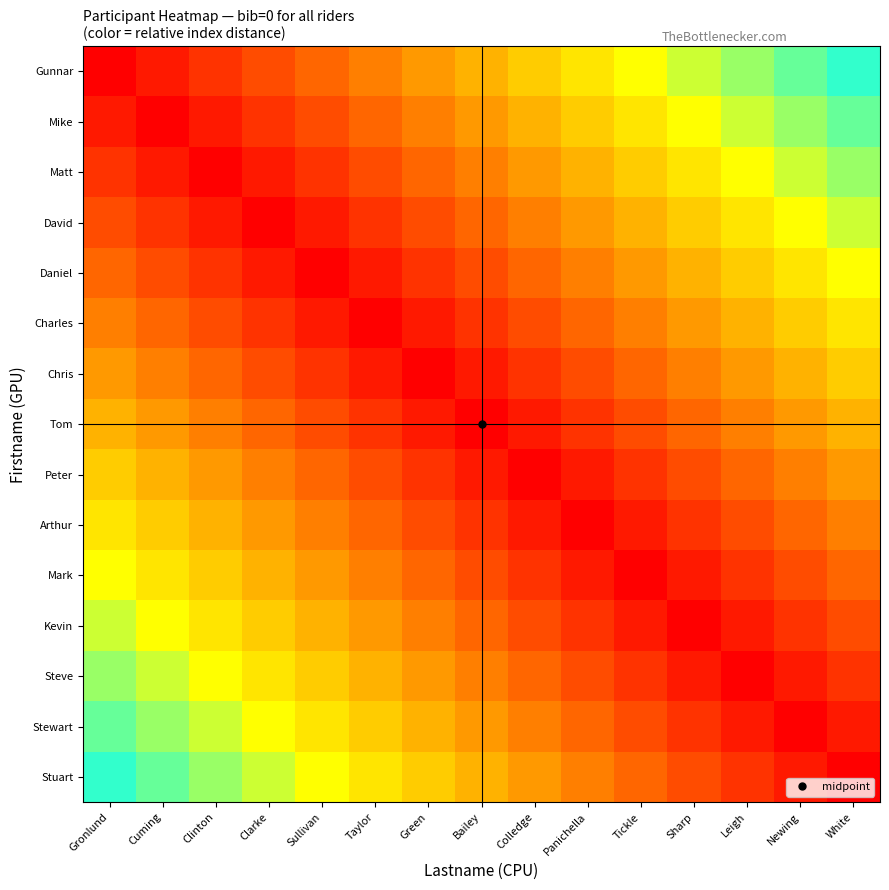

Reading left to right, extract all data points from this chart.

Gunnar: Gronlund=0.0	Cuming=0.1	Clinton=0.1	Clarke=0.2	Sullivan=0.3	Taylor=0.3	Green=0.4	Bailey=0.5	Colledge=0.5	Panichella=0.6	Tickle=0.7	Sharp=0.7	Leigh=0.8	Newing=0.9	White=0.9
Mike: Gronlund=0.1	Cuming=0.0	Clinton=0.1	Clarke=0.1	Sullivan=0.2	Taylor=0.3	Green=0.3	Bailey=0.4	Colledge=0.5	Panichella=0.5	Tickle=0.6	Sharp=0.7	Leigh=0.7	Newing=0.8	White=0.9
Matt: Gronlund=0.1	Cuming=0.1	Clinton=0.0	Clarke=0.1	Sullivan=0.1	Taylor=0.2	Green=0.3	Bailey=0.3	Colledge=0.4	Panichella=0.5	Tickle=0.5	Sharp=0.6	Leigh=0.7	Newing=0.7	White=0.8
David: Gronlund=0.2	Cuming=0.1	Clinton=0.1	Clarke=0.0	Sullivan=0.1	Taylor=0.1	Green=0.2	Bailey=0.3	Colledge=0.3	Panichella=0.4	Tickle=0.5	Sharp=0.5	Leigh=0.6	Newing=0.7	White=0.7
Daniel: Gronlund=0.3	Cuming=0.2	Clinton=0.1	Clarke=0.1	Sullivan=0.0	Taylor=0.1	Green=0.1	Bailey=0.2	Colledge=0.3	Panichella=0.3	Tickle=0.4	Sharp=0.5	Leigh=0.5	Newing=0.6	White=0.7
Charles: Gronlund=0.3	Cuming=0.3	Clinton=0.2	Clarke=0.1	Sullivan=0.1	Taylor=0.0	Green=0.1	Bailey=0.1	Colledge=0.2	Panichella=0.3	Tickle=0.3	Sharp=0.4	Leigh=0.5	Newing=0.5	White=0.6
Chris: Gronlund=0.4	Cuming=0.3	Clinton=0.3	Clarke=0.2	Sullivan=0.1	Taylor=0.1	Green=0.0	Bailey=0.1	Colledge=0.1	Panichella=0.2	Tickle=0.3	Sharp=0.3	Leigh=0.4	Newing=0.5	White=0.5
Tom: Gronlund=0.5	Cuming=0.4	Clinton=0.3	Clarke=0.3	Sullivan=0.2	Taylor=0.1	Green=0.1	Bailey=0.0	Colledge=0.1	Panichella=0.1	Tickle=0.2	Sharp=0.3	Leigh=0.3	Newing=0.4	White=0.5
Peter: Gronlund=0.5	Cuming=0.5	Clinton=0.4	Clarke=0.3	Sullivan=0.3	Taylor=0.2	Green=0.1	Bailey=0.1	Colledge=0.0	Panichella=0.1	Tickle=0.1	Sharp=0.2	Leigh=0.3	Newing=0.3	White=0.4
Arthur: Gronlund=0.6	Cuming=0.5	Clinton=0.5	Clarke=0.4	Sullivan=0.3	Taylor=0.3	Green=0.2	Bailey=0.1	Colledge=0.1	Panichella=0.0	Tickle=0.1	Sharp=0.1	Leigh=0.2	Newing=0.3	White=0.3
Mark: Gronlund=0.7	Cuming=0.6	Clinton=0.5	Clarke=0.5	Sullivan=0.4	Taylor=0.3	Green=0.3	Bailey=0.2	Colledge=0.1	Panichella=0.1	Tickle=0.0	Sharp=0.1	Leigh=0.1	Newing=0.2	White=0.3
Kevin: Gronlund=0.7	Cuming=0.7	Clinton=0.6	Clarke=0.5	Sullivan=0.5	Taylor=0.4	Green=0.3	Bailey=0.3	Colledge=0.2	Panichella=0.1	Tickle=0.1	Sharp=0.0	Leigh=0.1	Newing=0.1	White=0.2
Steve: Gronlund=0.8	Cuming=0.7	Clinton=0.7	Clarke=0.6	Sullivan=0.5	Taylor=0.5	Green=0.4	Bailey=0.3	Colledge=0.3	Panichella=0.2	Tickle=0.1	Sharp=0.1	Leigh=0.0	Newing=0.1	White=0.1
Stewart: Gronlund=0.9	Cuming=0.8	Clinton=0.7	Clarke=0.7	Sullivan=0.6	Taylor=0.5	Green=0.5	Bailey=0.4	Colledge=0.3	Panichella=0.3	Tickle=0.2	Sharp=0.1	Leigh=0.1	Newing=0.0	White=0.1
Stuart: Gronlund=0.9	Cuming=0.9	Clinton=0.8	Clarke=0.7	Sullivan=0.7	Taylor=0.6	Green=0.5	Bailey=0.5	Colledge=0.4	Panichella=0.3	Tickle=0.3	Sharp=0.2	Leigh=0.1	Newing=0.1	White=0.0